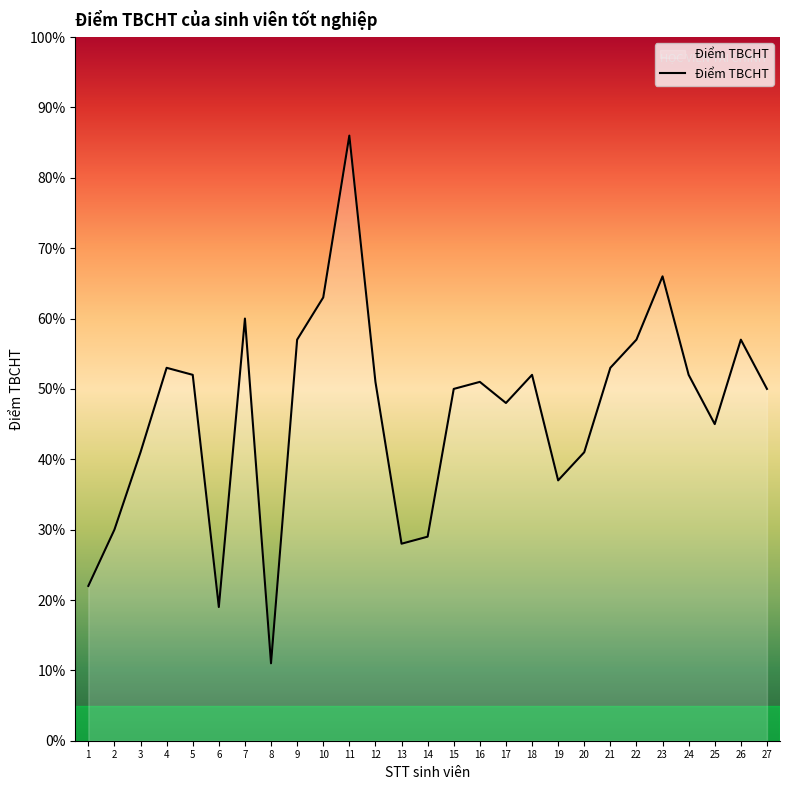

What value does the data have at 7?

60